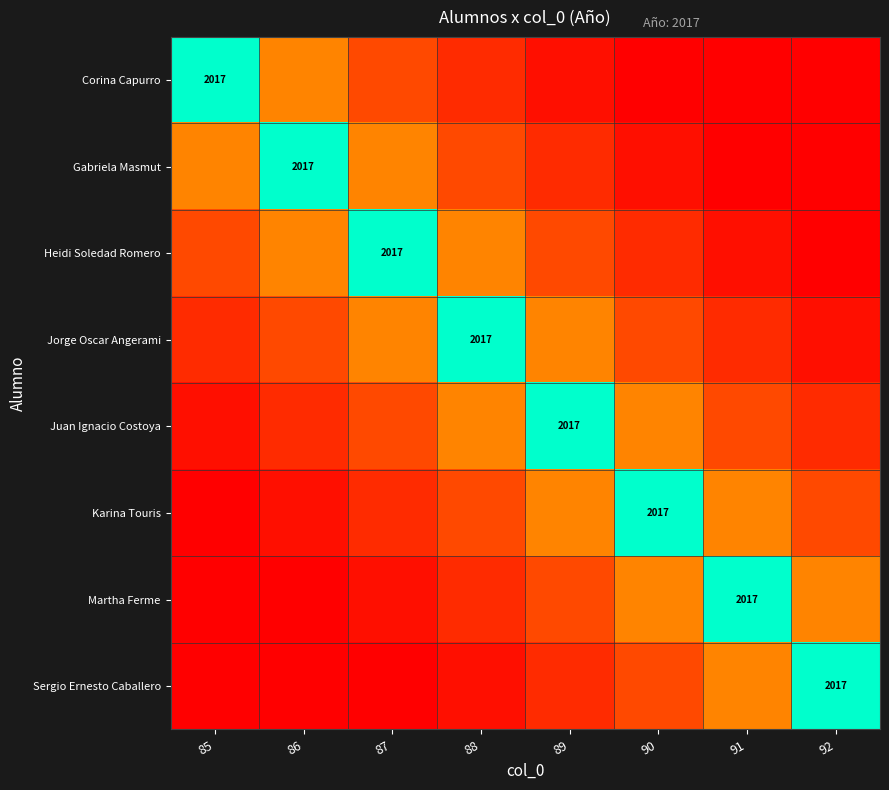

Is it true that Martha Ferme equals 0.0 at 85?

True